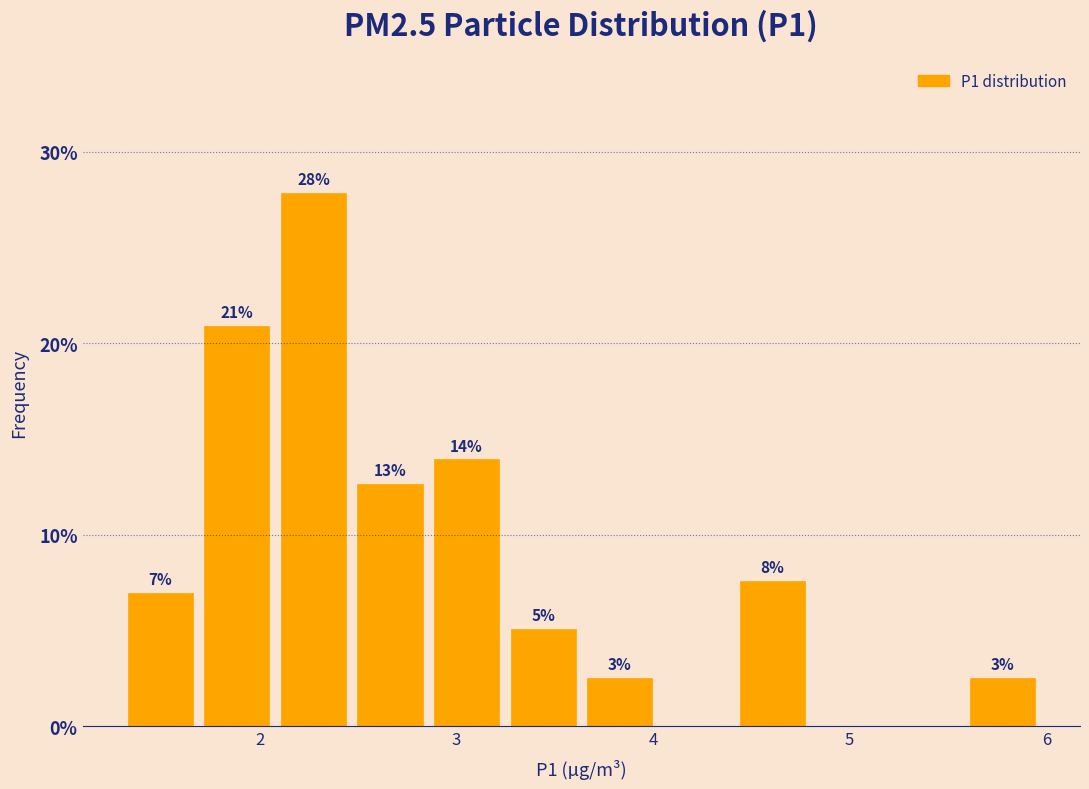

Read against the x-axis, roughly where is the centre of the tallest bar?

2.3